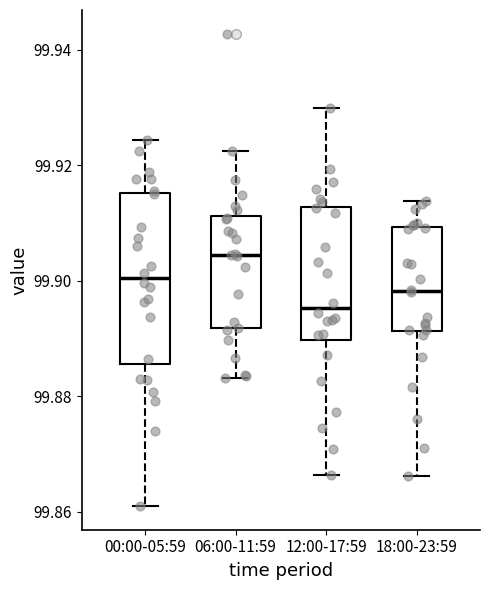

Comparing the boxes themselves (not the whiskers), which one is the tallest?

00:00-05:59